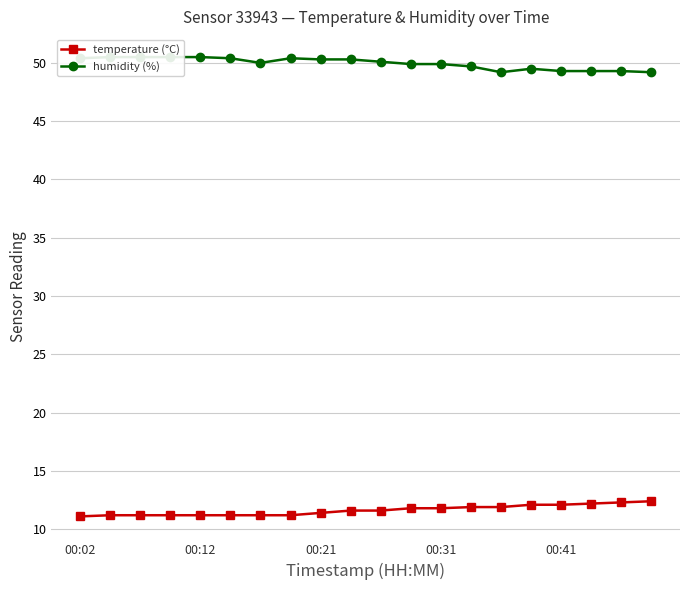

Reading left to right, list all the values displayed in this chart.

temperature (°C): 11.1	11.2	11.2	11.2	11.2	11.2	11.2	11.2	11.4	11.6	11.6	11.8	11.8	11.9	11.9	12.1	12.1	12.2	12.3	12.4
humidity (%): 50.4	50.5	50.5	50.5	50.5	50.4	50.0	50.4	50.3	50.3	50.1	49.9	49.9	49.7	49.2	49.5	49.3	49.3	49.3	49.2